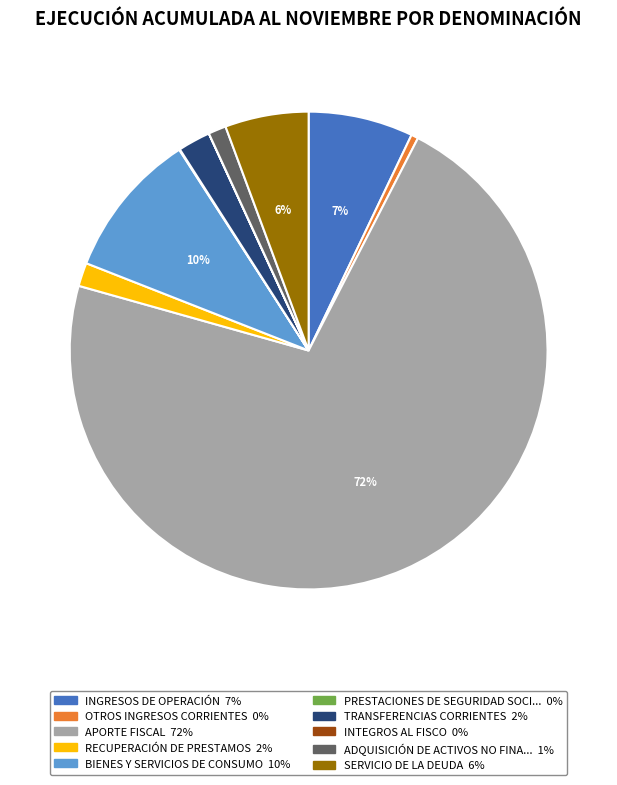

Is there any slice that represents more than half of the pie?

Yes